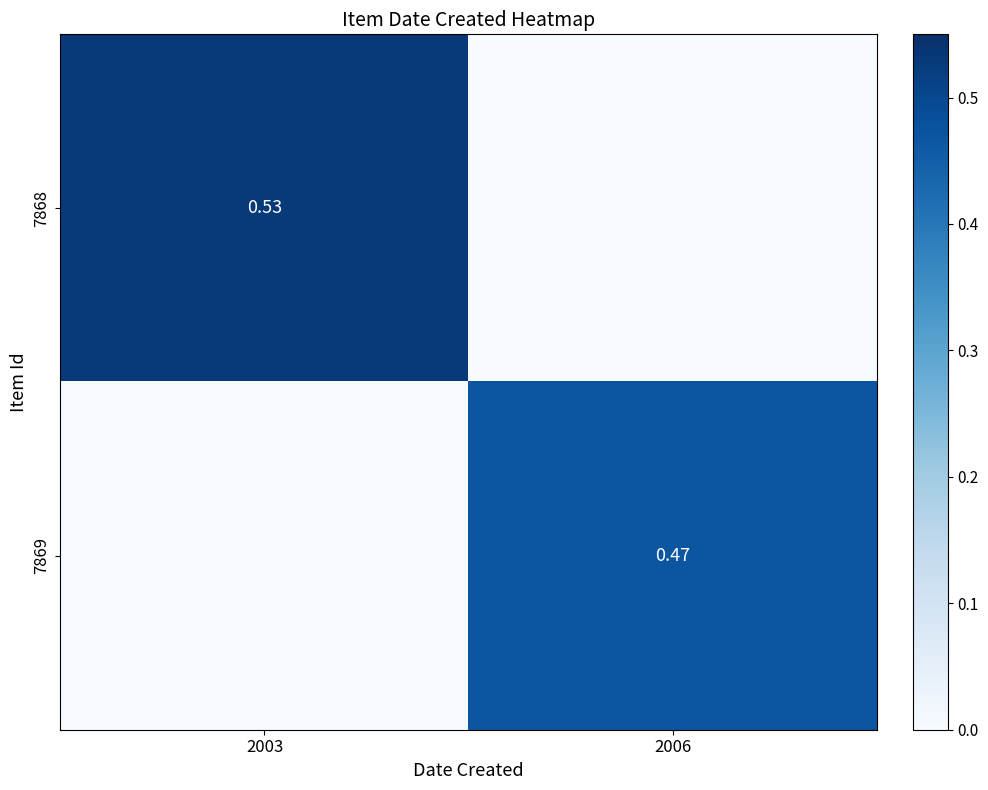

List the series in order of their peak value, lowest first.

7869, 7868